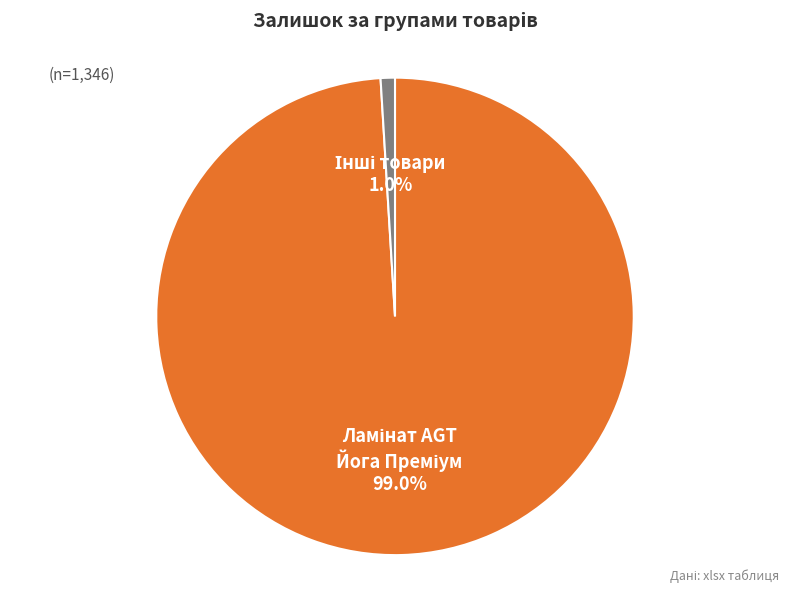

Is there a majority slice in this chart?

Yes